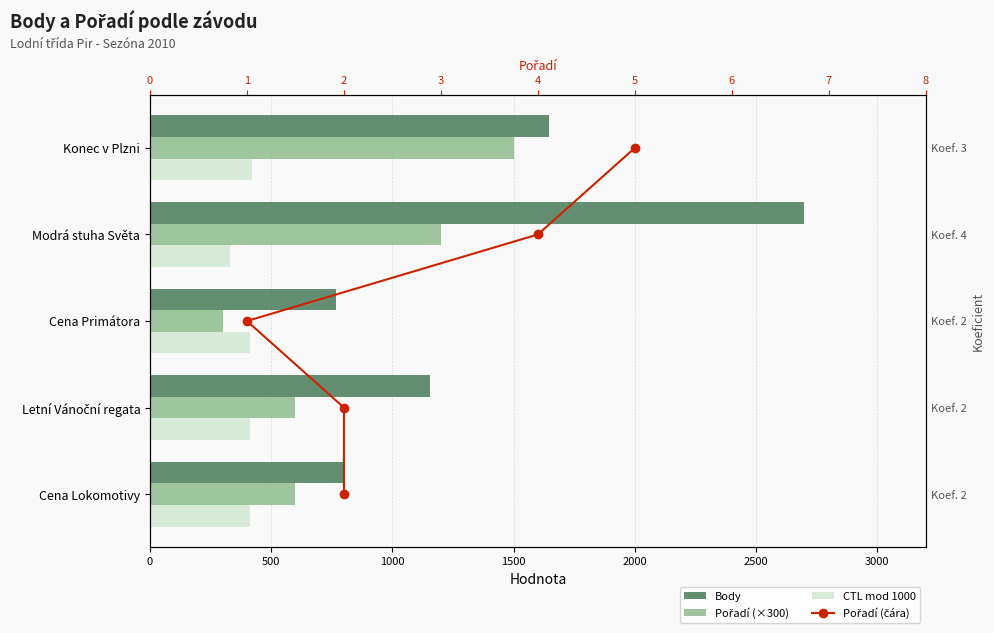

What is the maximum value shown in the chart?

2700